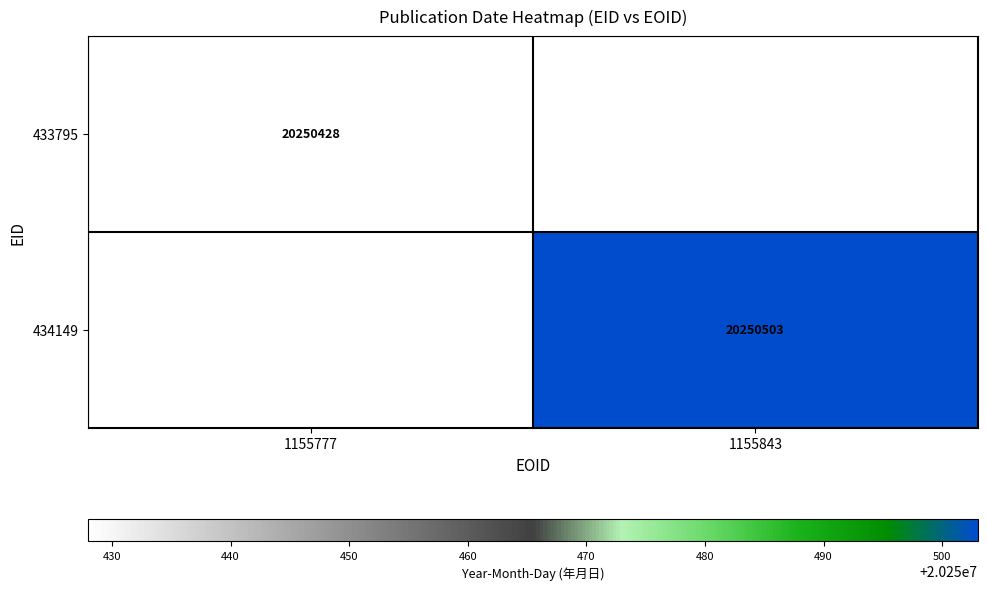

The value of 433795 at 1155777 is 5148805. True or false?

False